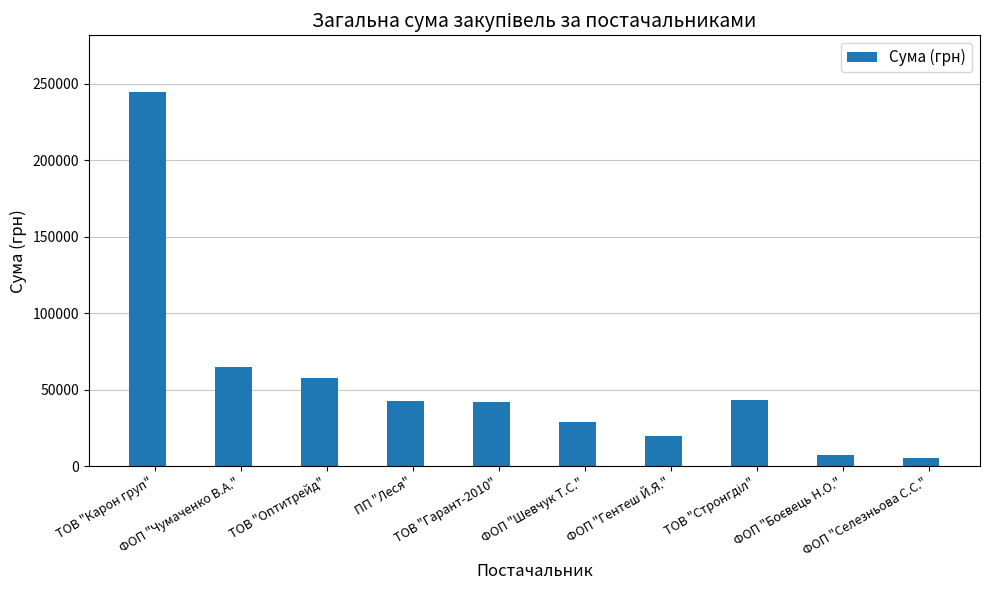

At which label is the value closest to 125222?

ФОП "Чумаченко В.А."